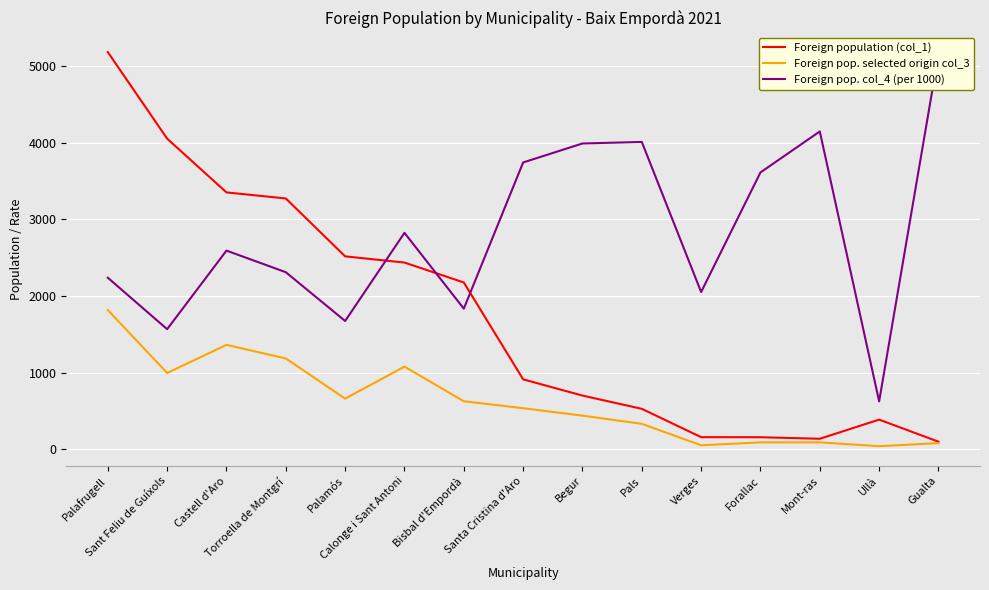

At which category is the sum across all series the highest?

Palafrugell